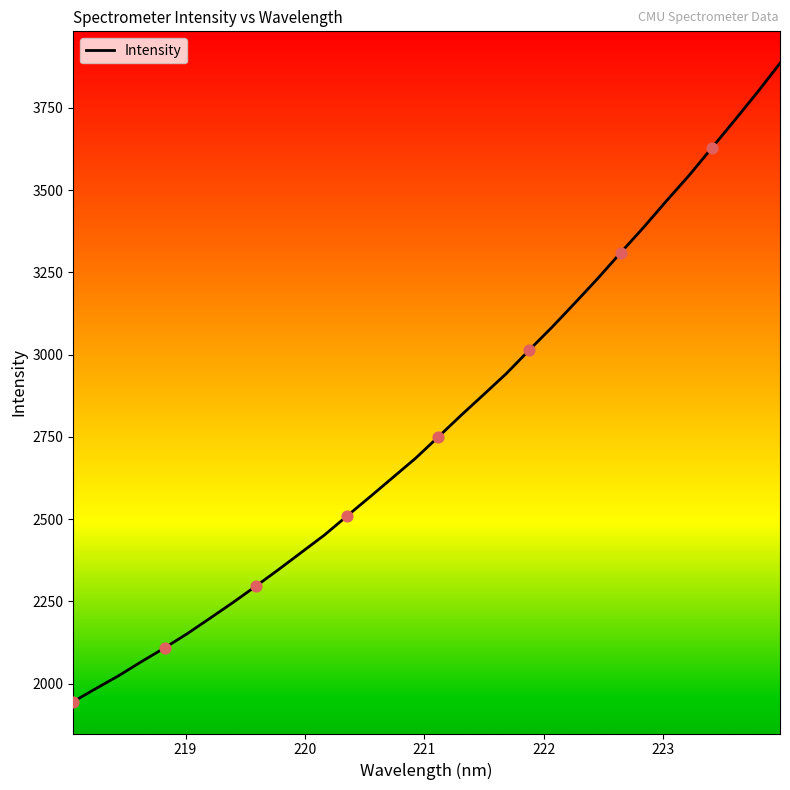

What is the difference between the maximum and minimum values?

1940.8